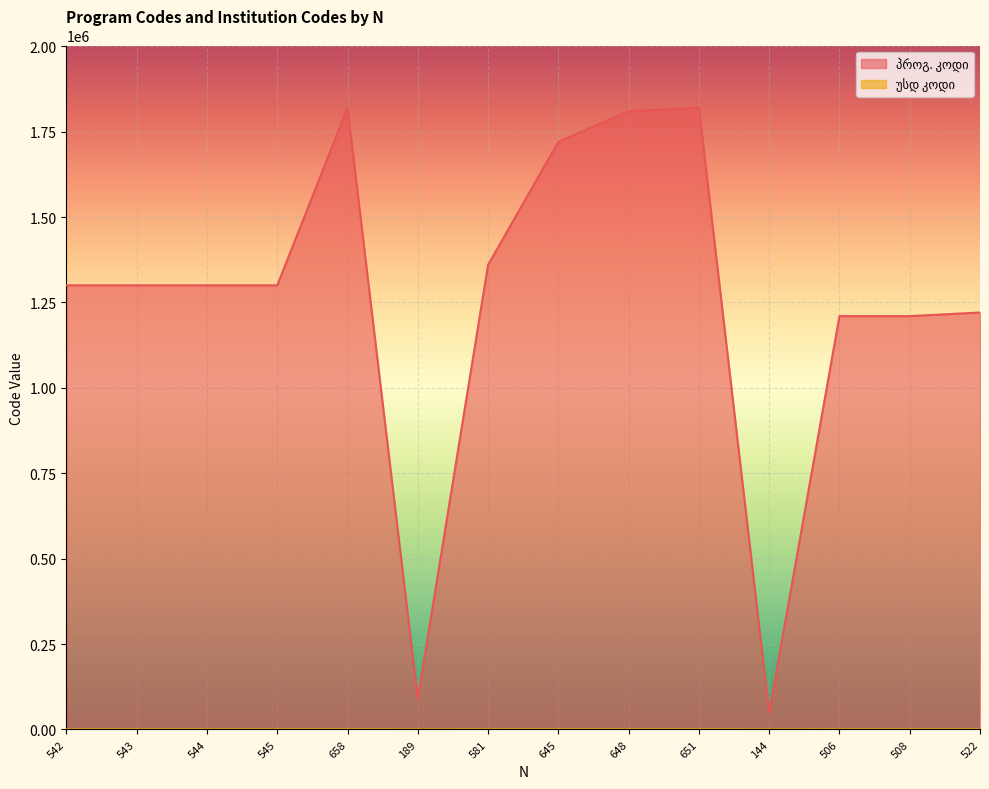

At how many categories does at least one series exceed 1729693?

3